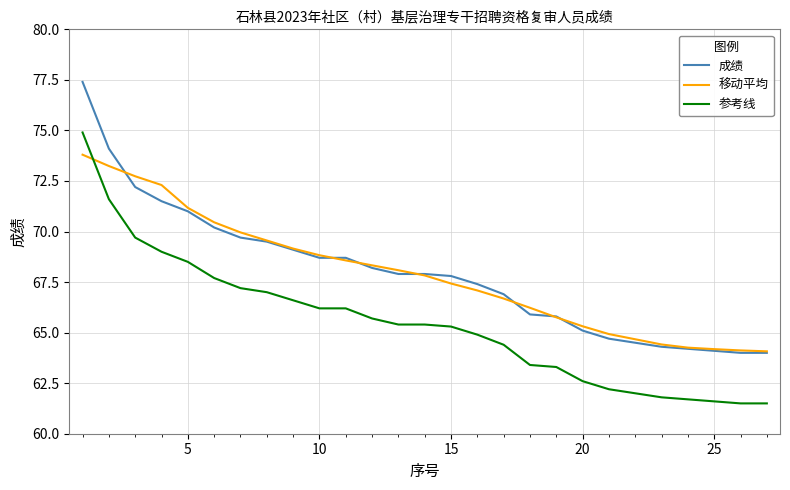

Rank the series by their maximum value, from lowest to highest.

移动平均, 参考线, 成绩